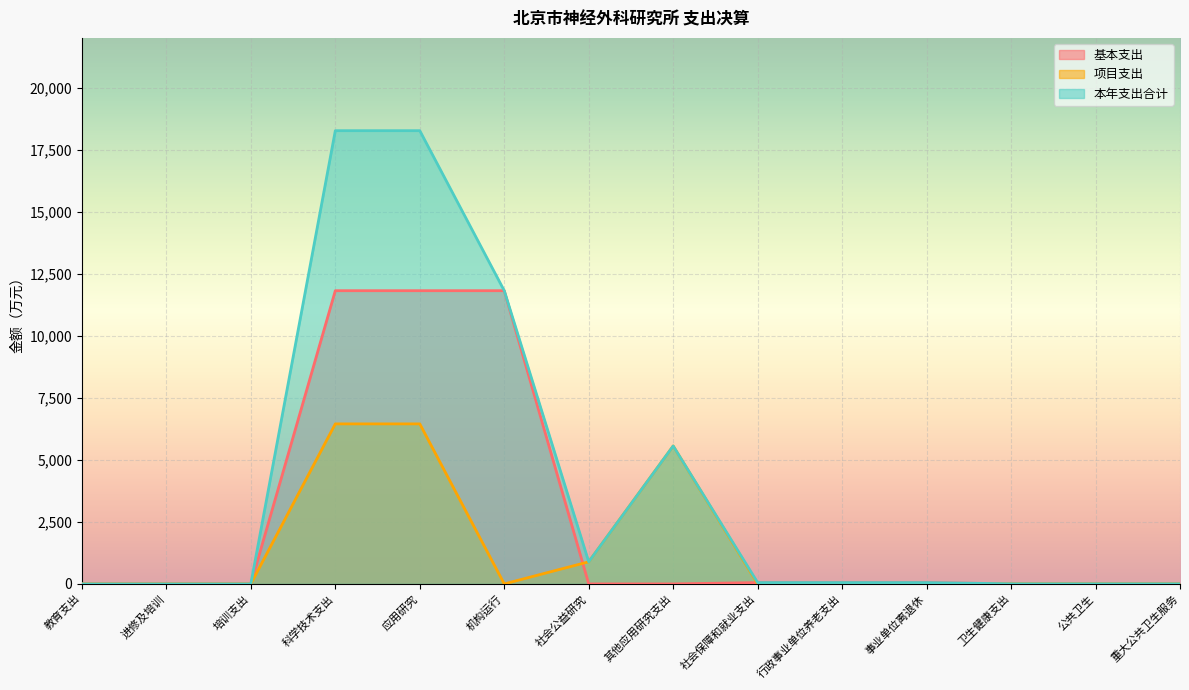

At how many categories does at least one series exceed 5988?

3